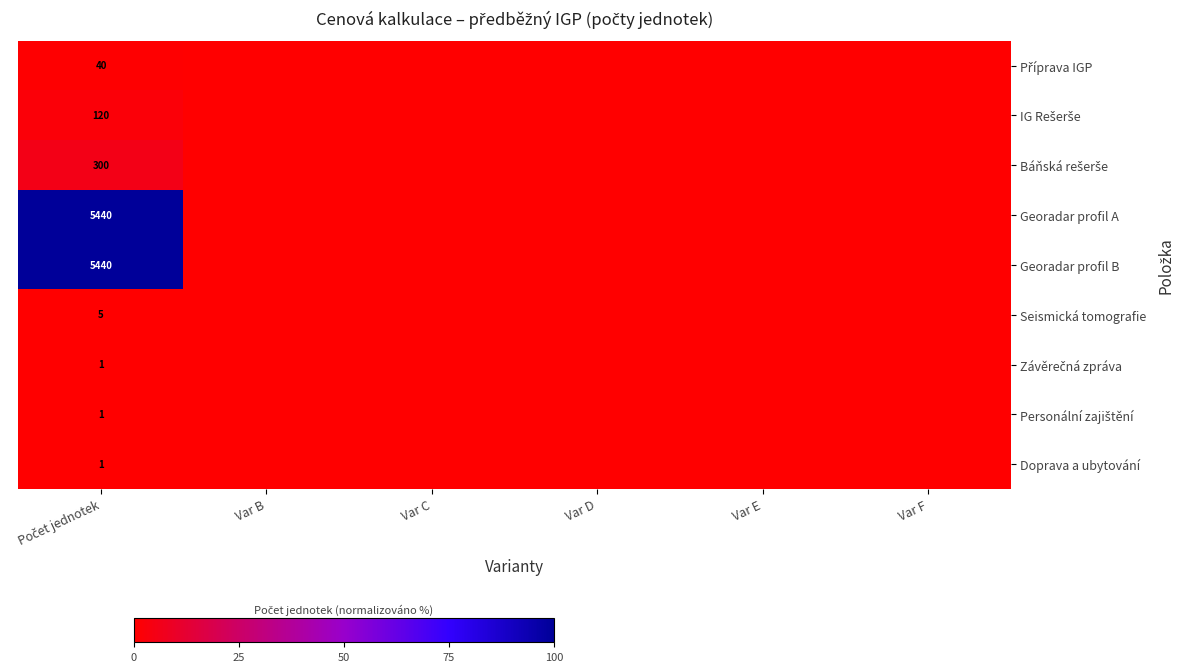

List the labels in order of Báňská rešerše value, smallest first.

Var B, Var C, Var D, Var E, Var F, Počet jednotek